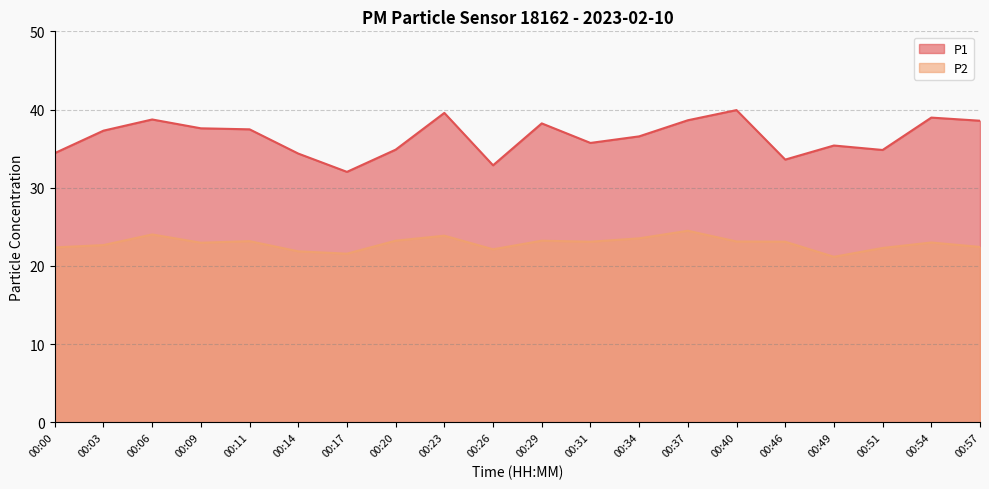

At which category does P2 reach its first local peak?

00:06